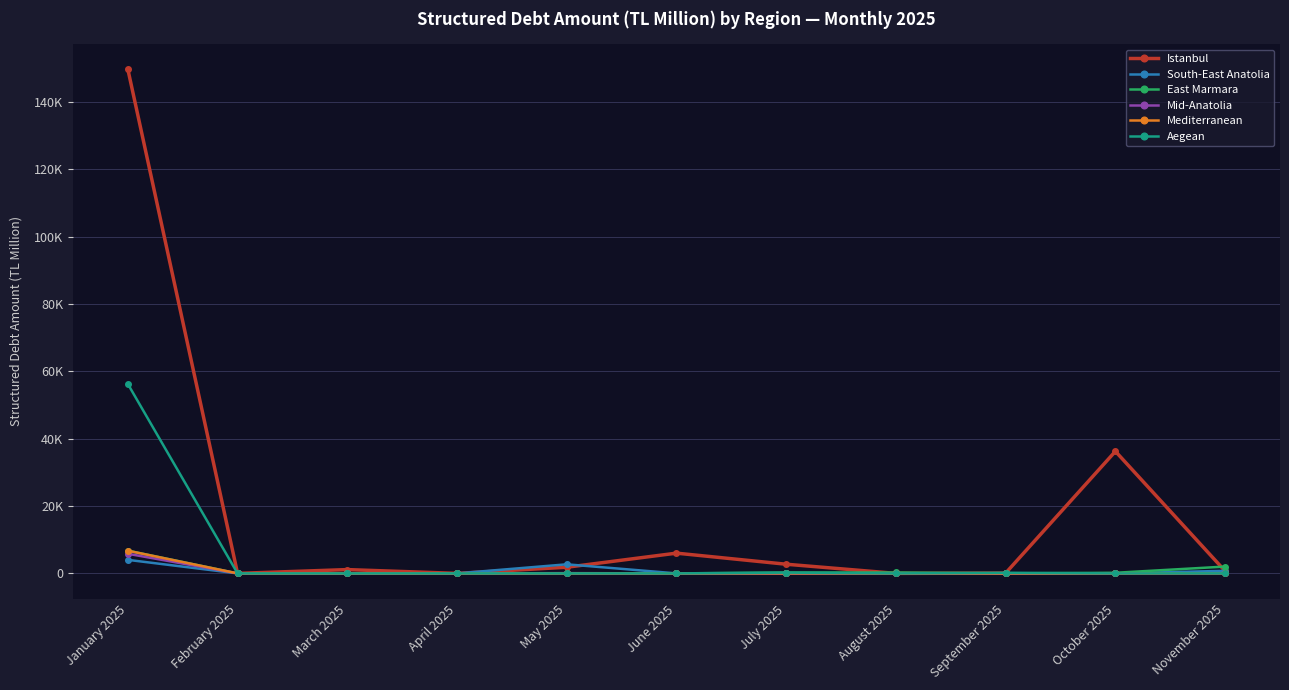

What are all the series names shown in the legend?

Istanbul, South-East Anatolia, East Marmara, Mid-Anatolia, Mediterranean, Aegean